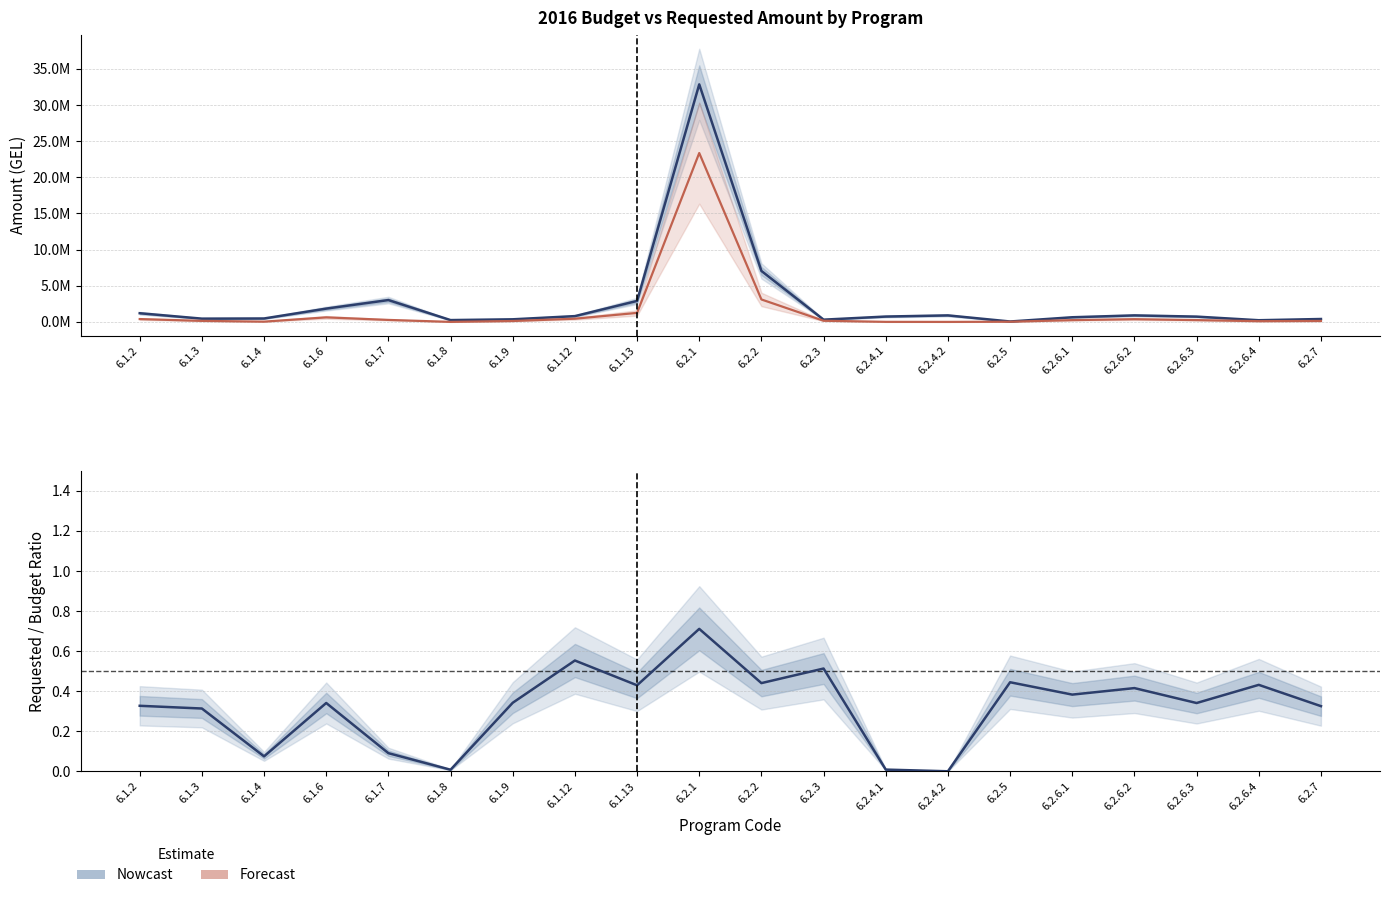

What is the maximum value shown in the chart?

32860000.0